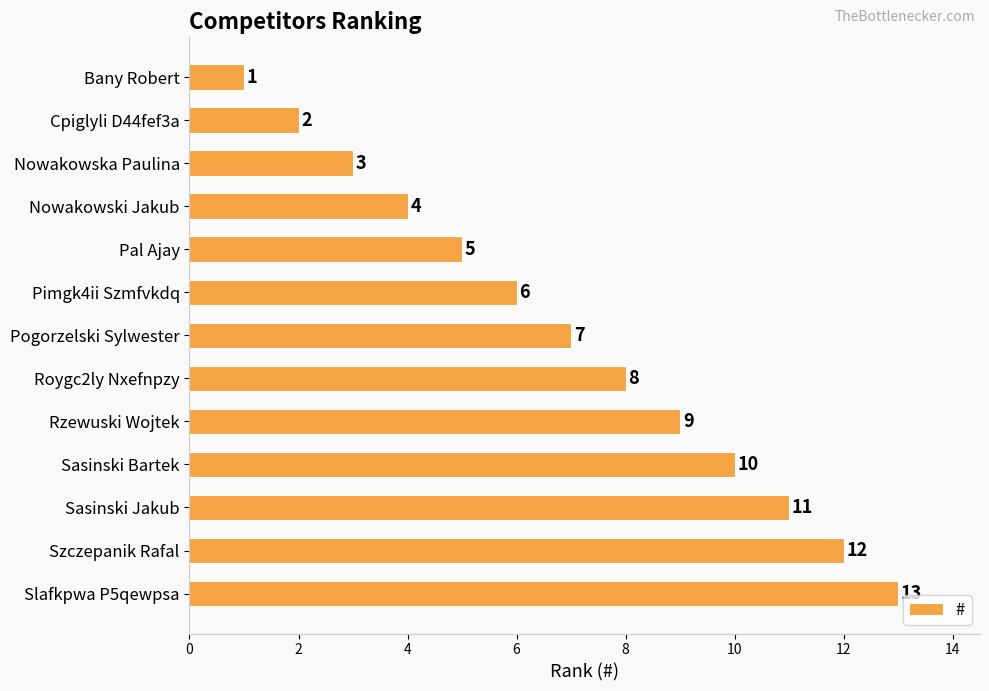

What is the difference between the values at Rzewuski Wojtek and Nowakowski Jakub?

5